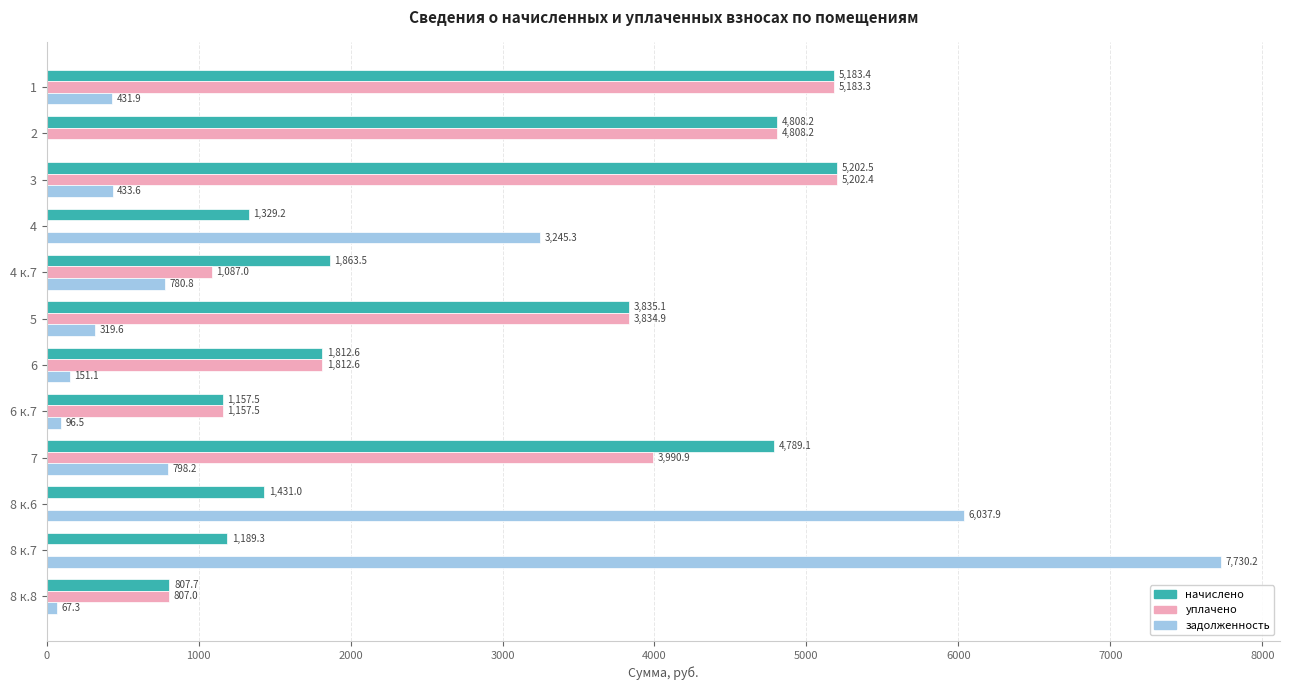

What value does the уплачено series have at 8 к.8?

807.0